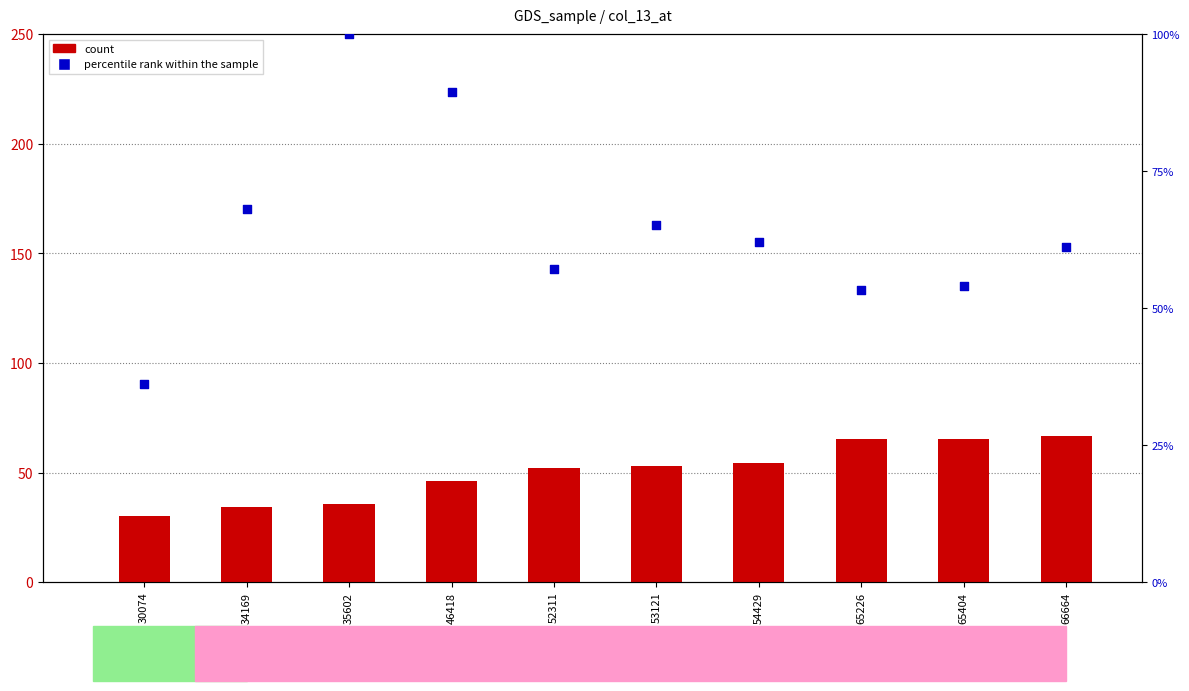

What are all the series names shown in the legend?

count, percentile rank within the sample